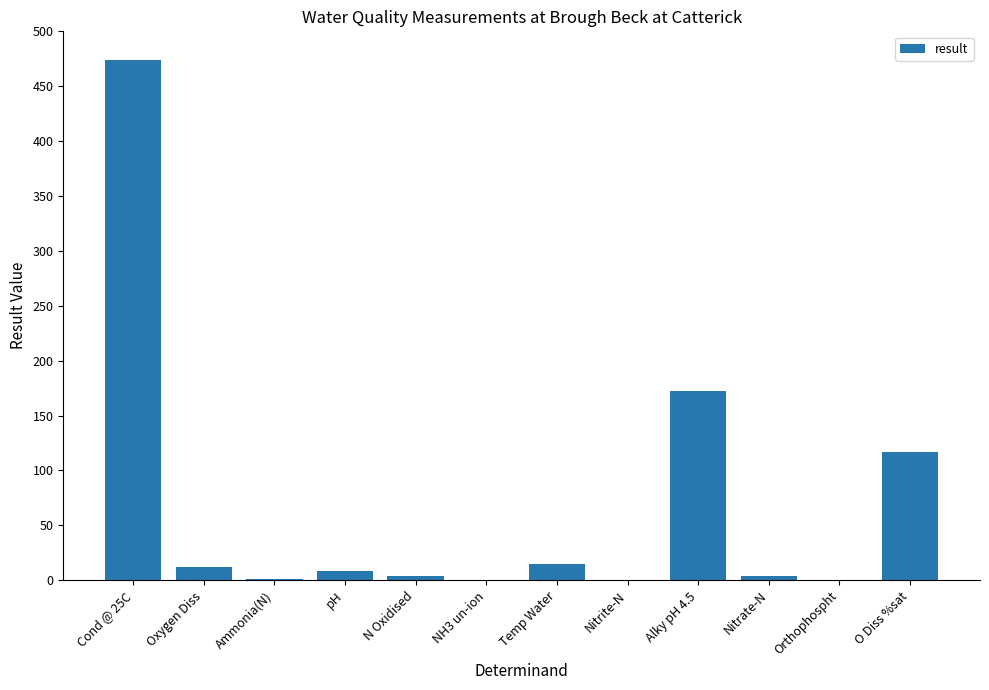

What is the greatest value displayed?

474.0